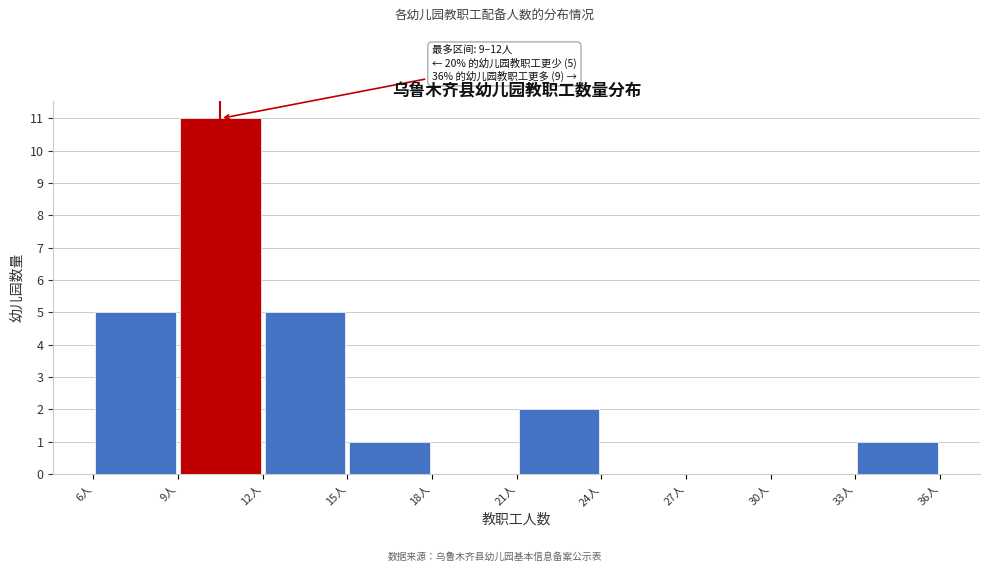

Over which range of the x-axis is the bar tallest?

9 to 12